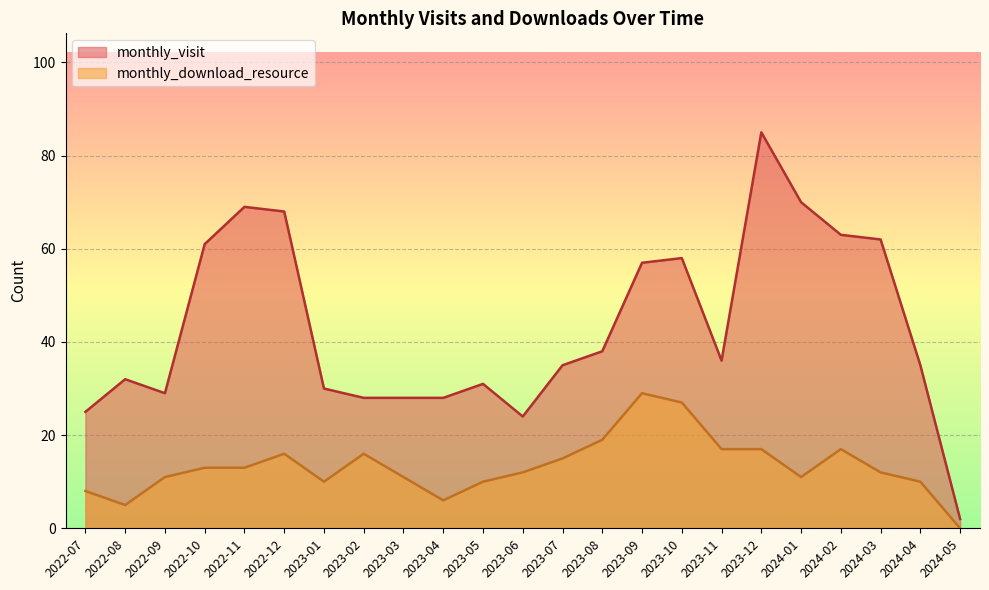

Rank the categories by monthly_visit value from lowest to highest.

2024-05, 2023-06, 2022-07, 2023-02, 2023-03, 2023-04, 2022-09, 2023-01, 2023-05, 2022-08, 2023-07, 2024-04, 2023-11, 2023-08, 2023-09, 2023-10, 2022-10, 2024-03, 2024-02, 2022-12, 2022-11, 2024-01, 2023-12